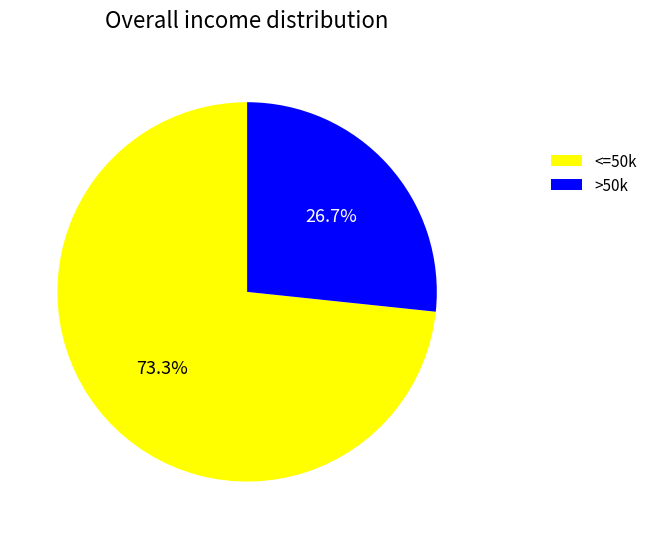

To the nearest percent, what is the average slice percentage?

50%